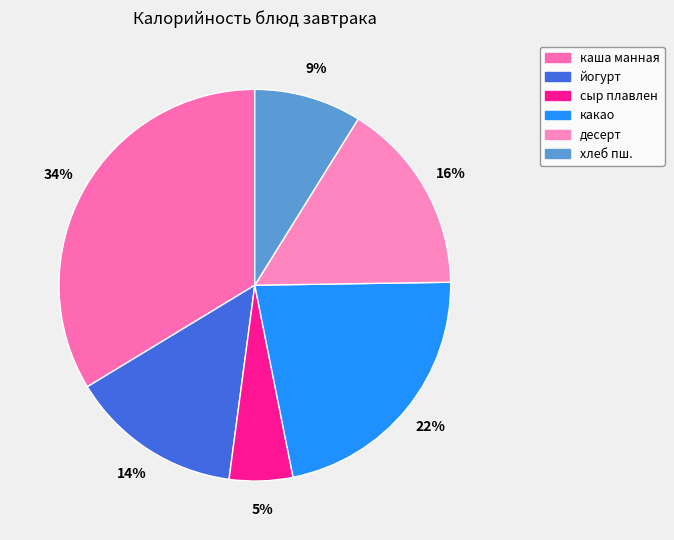

True or false: йогурт accounts for 26% of the total.

False